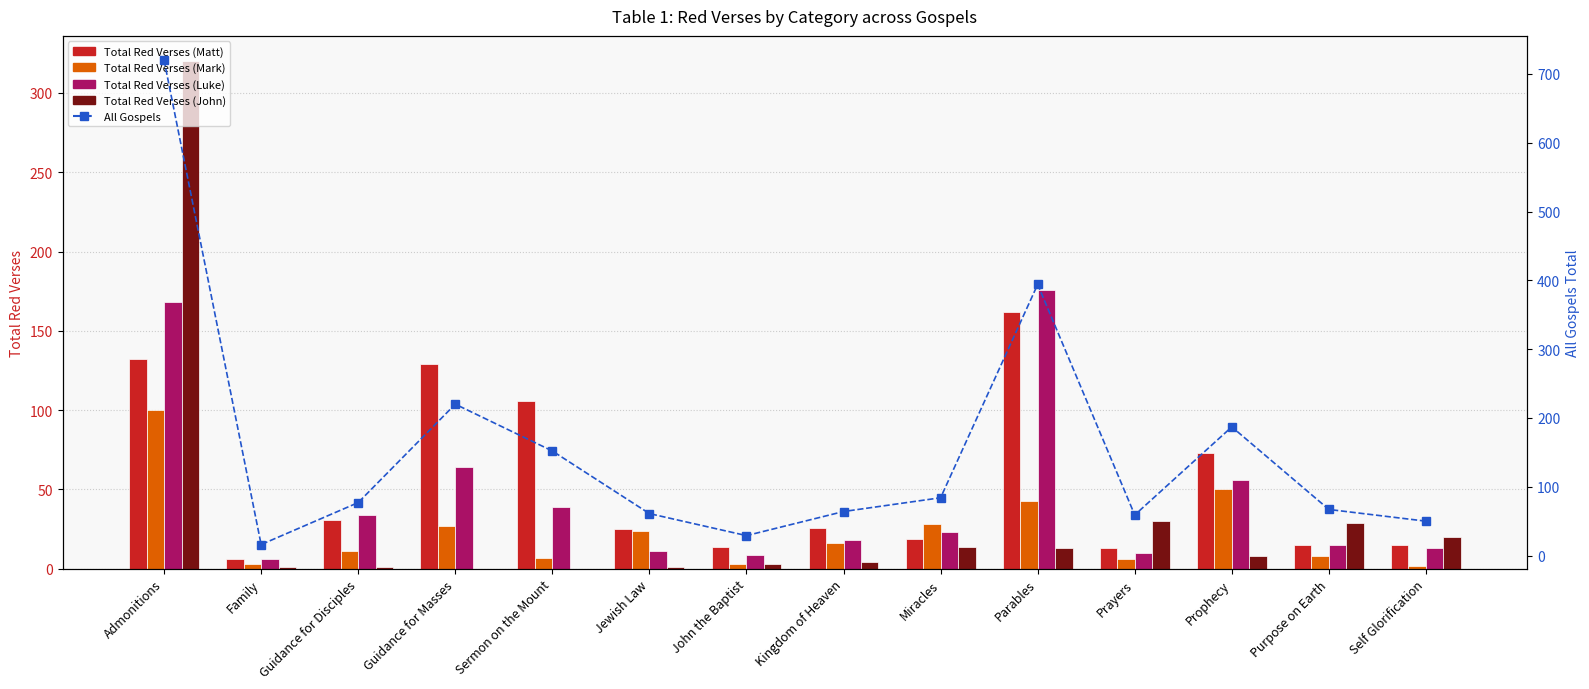

What value does the Total Red Verses (Luke) series have at John the Baptist?

9